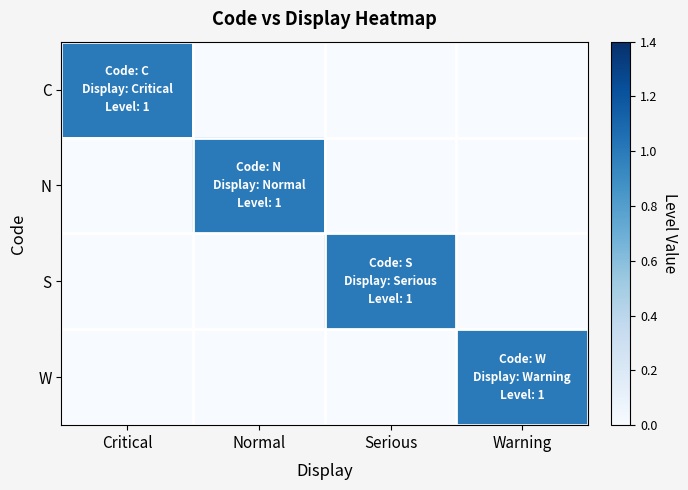

Which has a higher value, Warning or Serious?

Warning